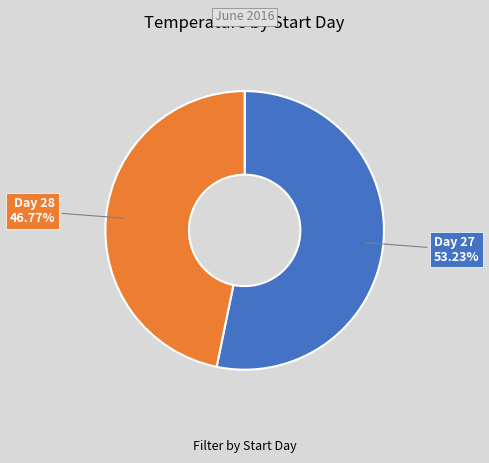

Does Day 27 account for over 50% of the chart?

Yes